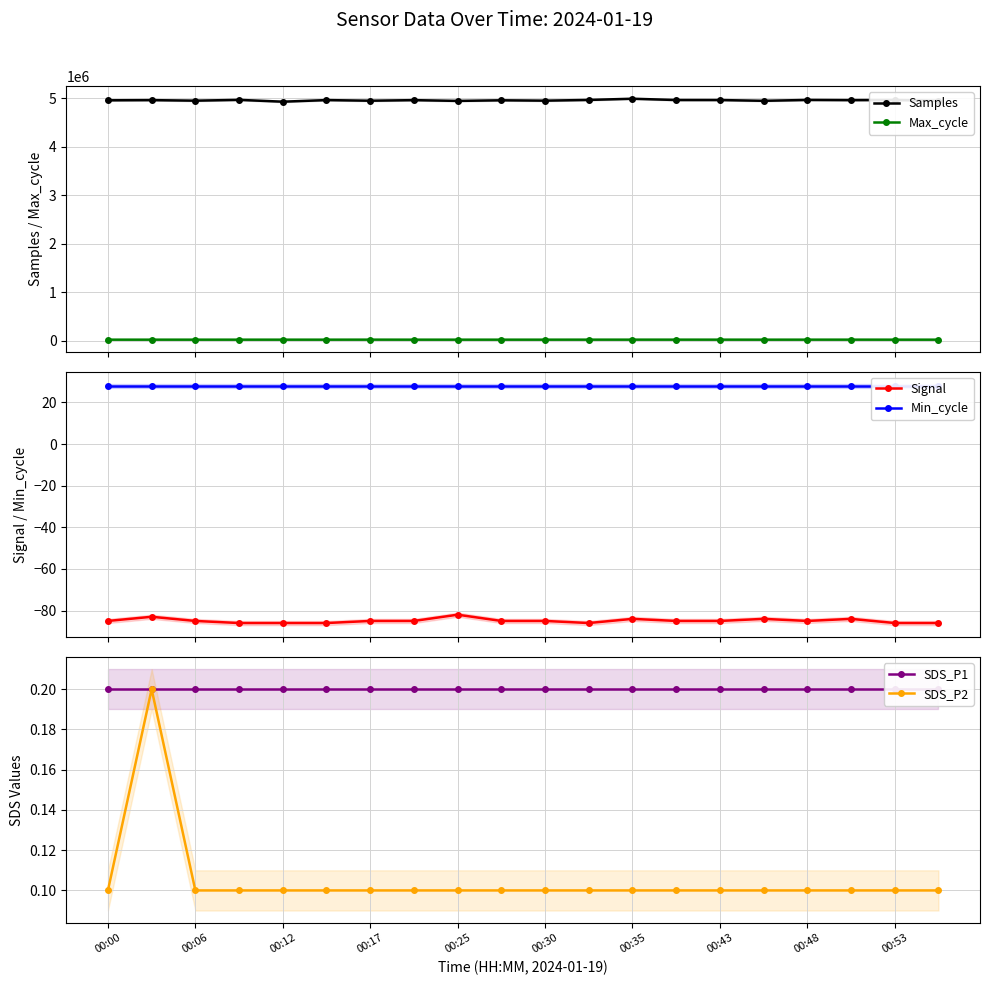

True or false: Min_cycle has a value of 15.3 at 15.

False